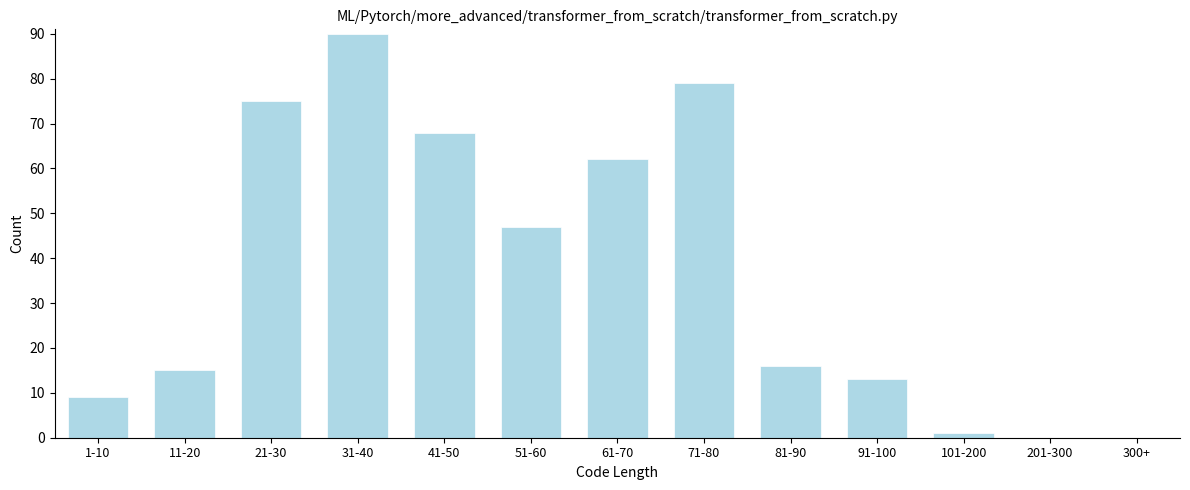

Reading right to left, what are all the values shown in this chart?

300+=0	201-300=0	101-200=1	91-100=13	81-90=16	71-80=79	61-70=62	51-60=47	41-50=68	31-40=90	21-30=75	11-20=15	1-10=9